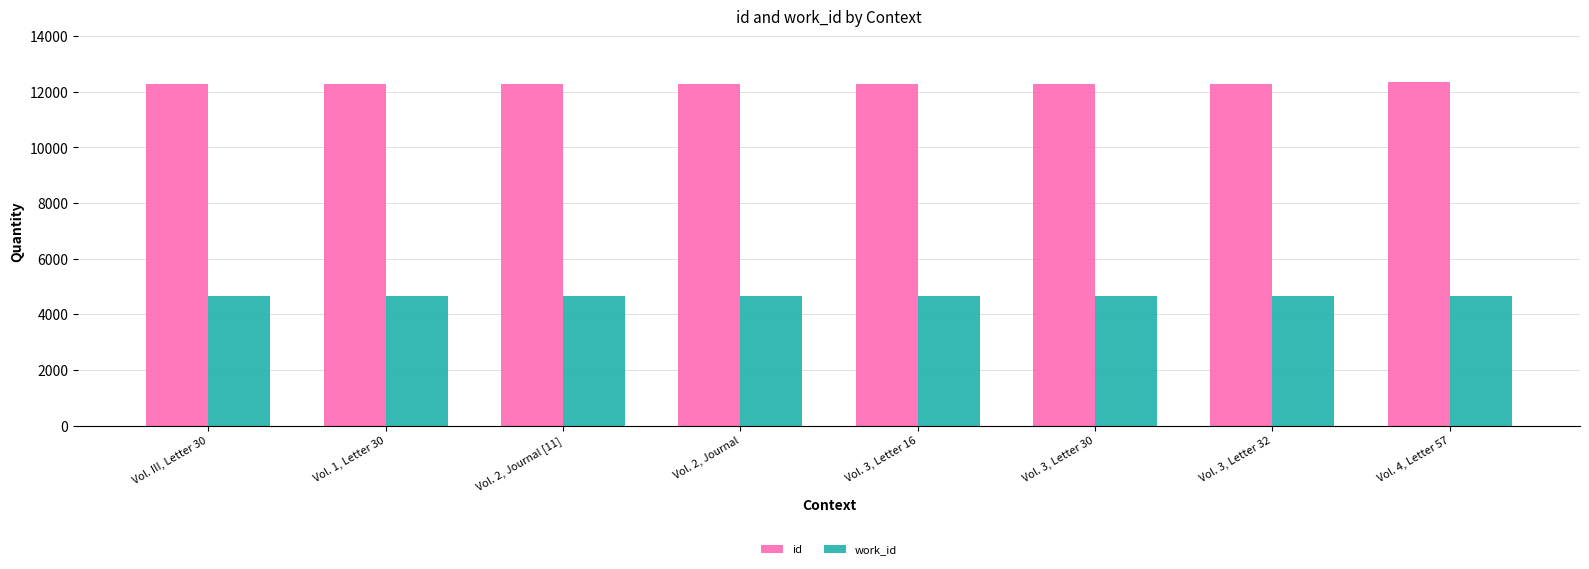

What is the lowest value of the work_id series?

4671